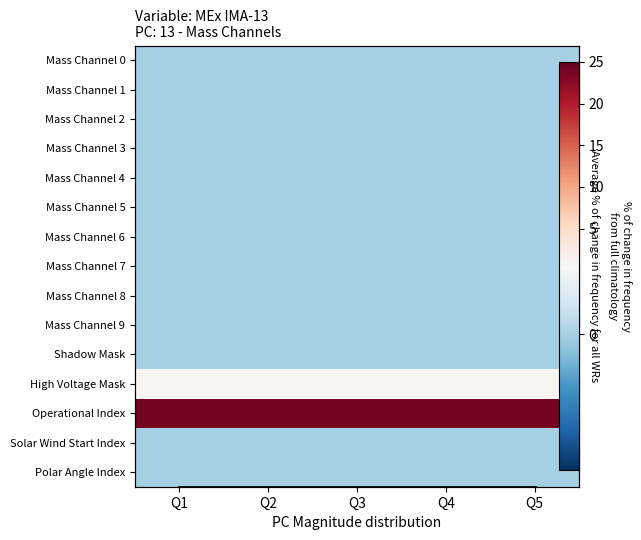

What is the total value across all series at Q2?

39.5